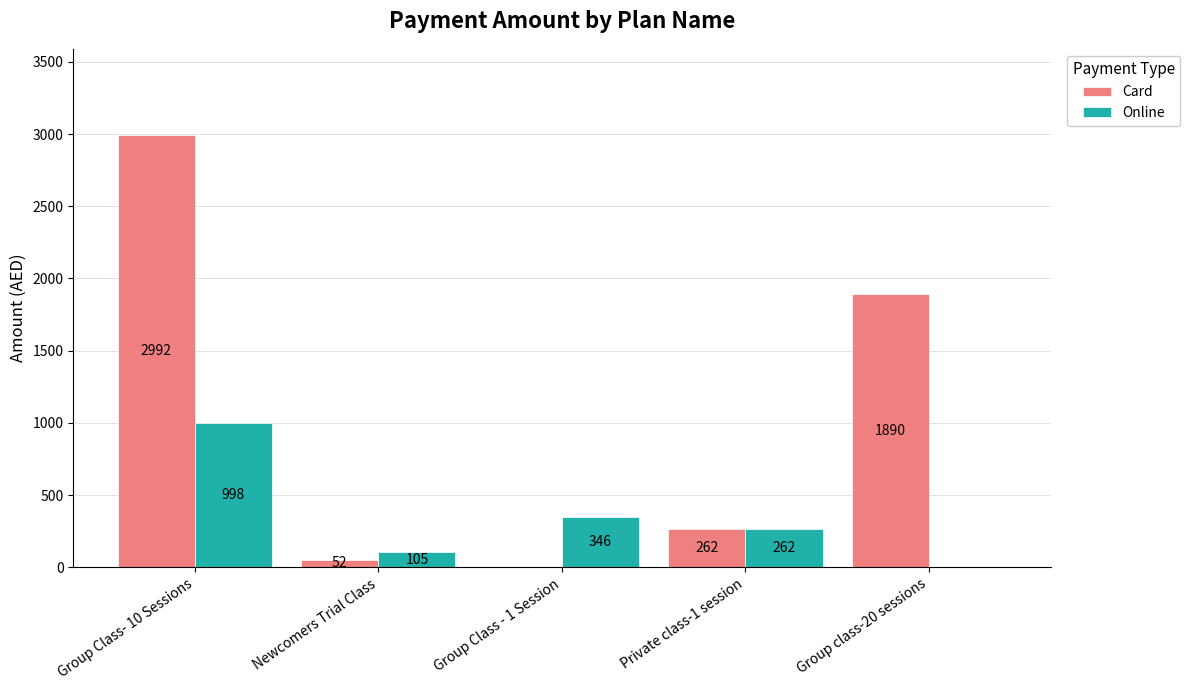

What is the difference between the Card values at Private class-1 session and Newcomers Trial Class?

210.0